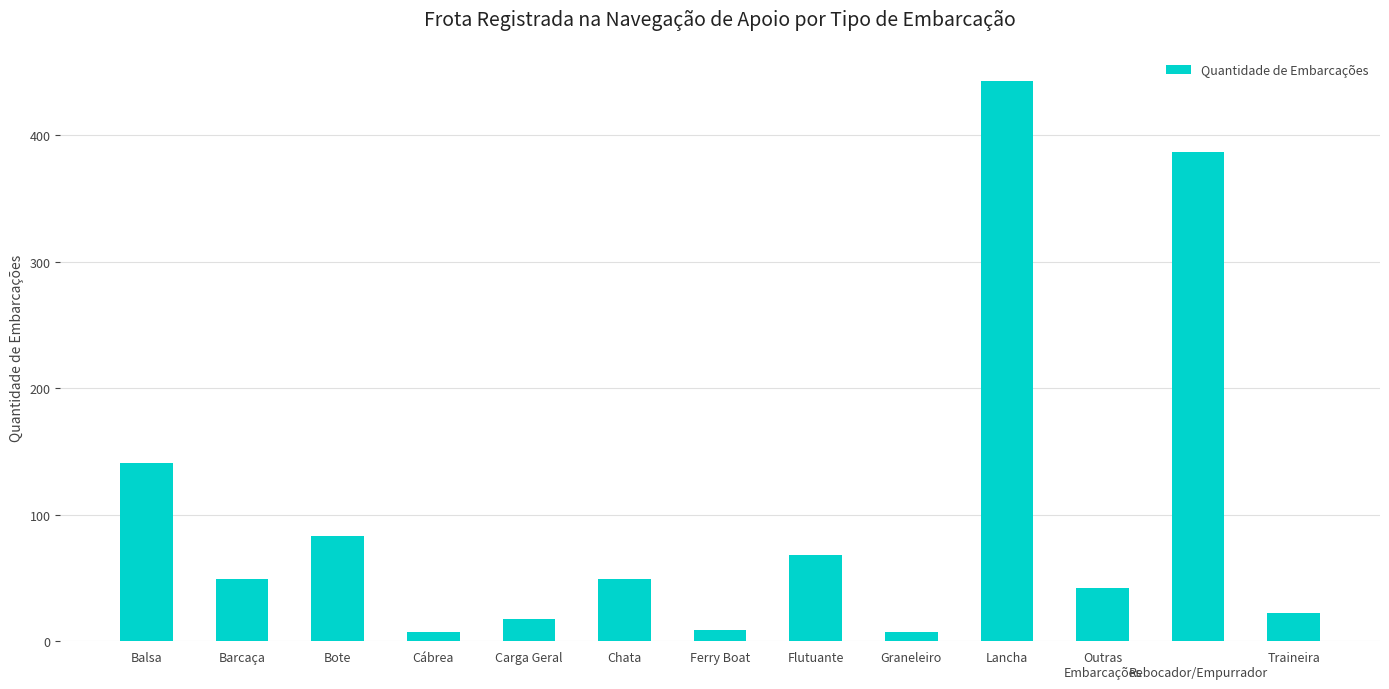

The value at Bote is 141. True or false?

False